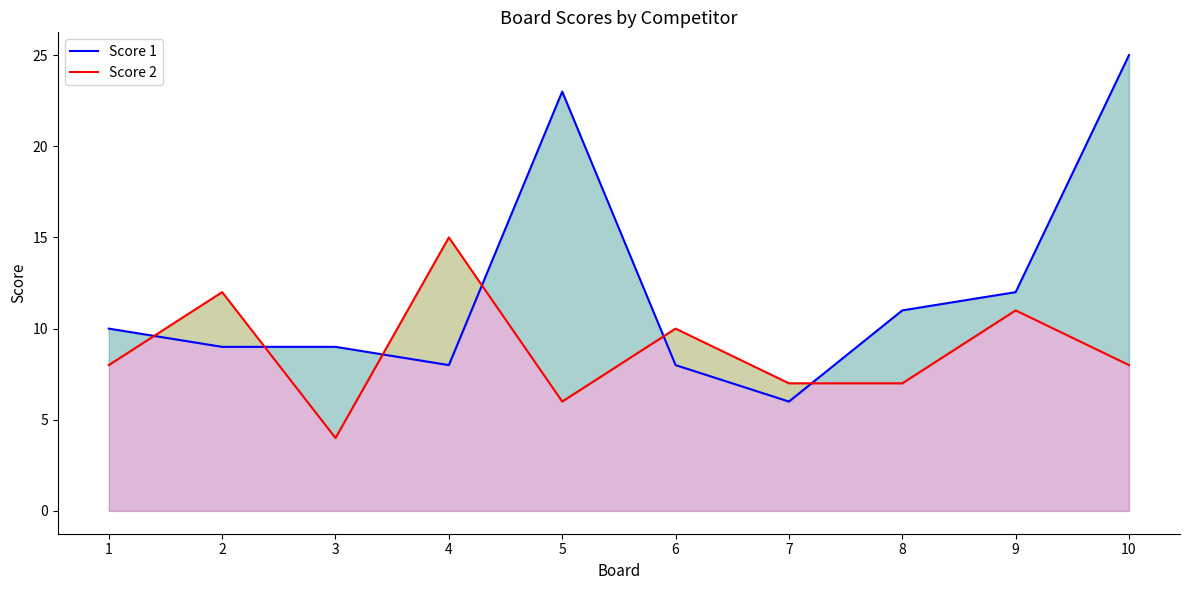

Is it true that Score 2 equals 11 at 9?

True